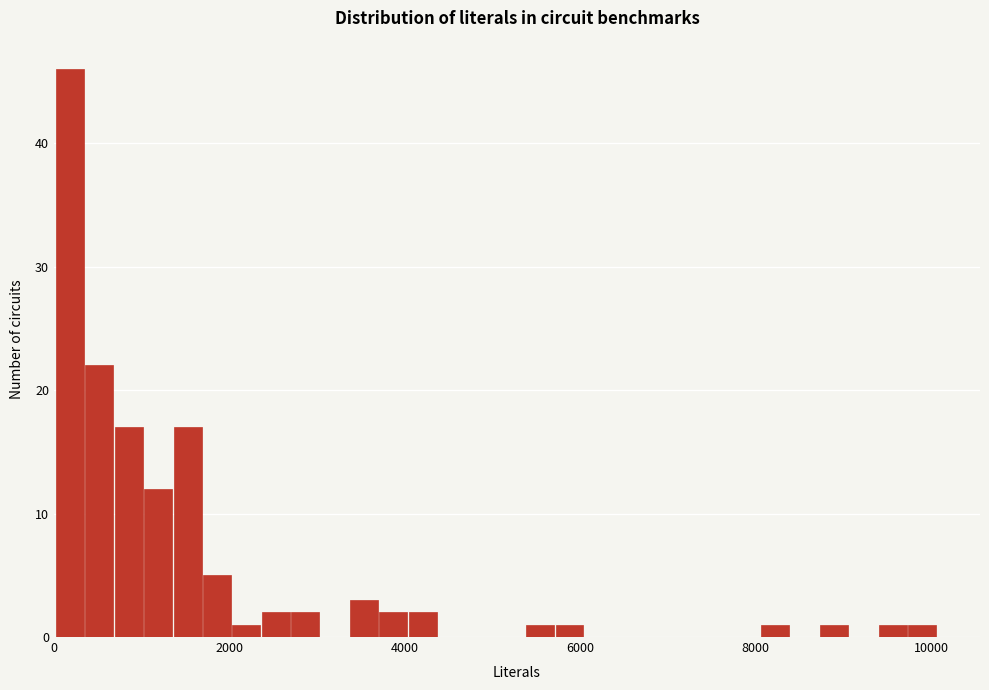

Around what value on the x-axis is the tallest bar? Give the approximate position of its centre, as read against the axis.

200